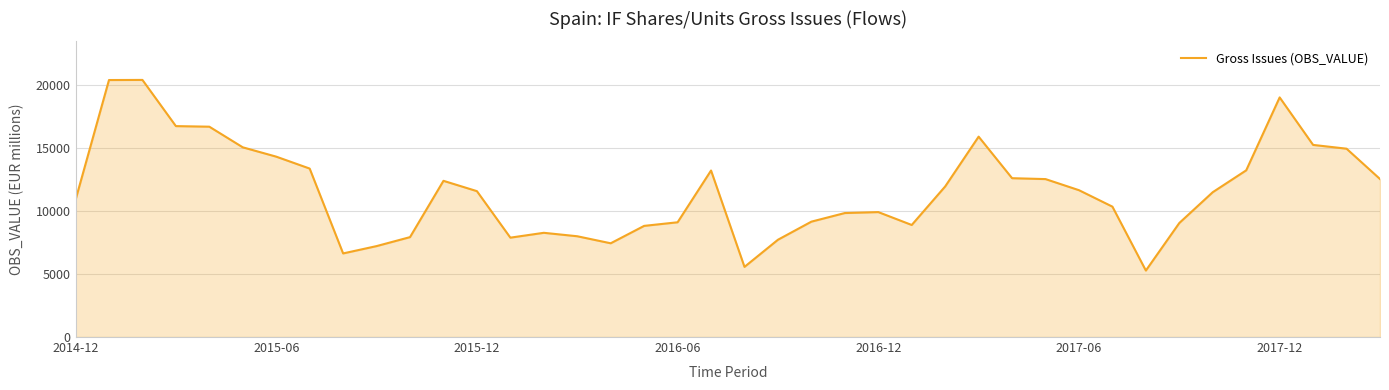

What is the maximum value shown in the chart?

20367